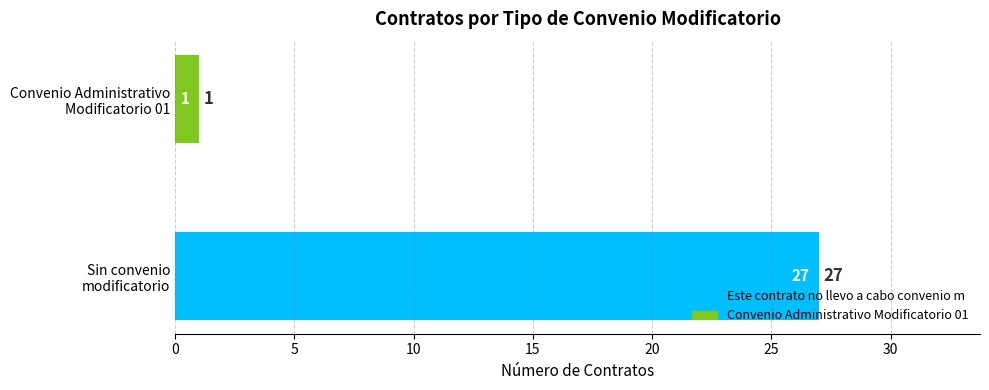

At which category does the chart reach its minimum across all series?

Convenio Administrativo
Modificatorio 01